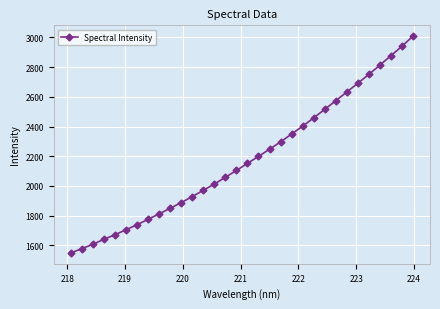

True or false: the data has more than 2 interior local peaks.

False